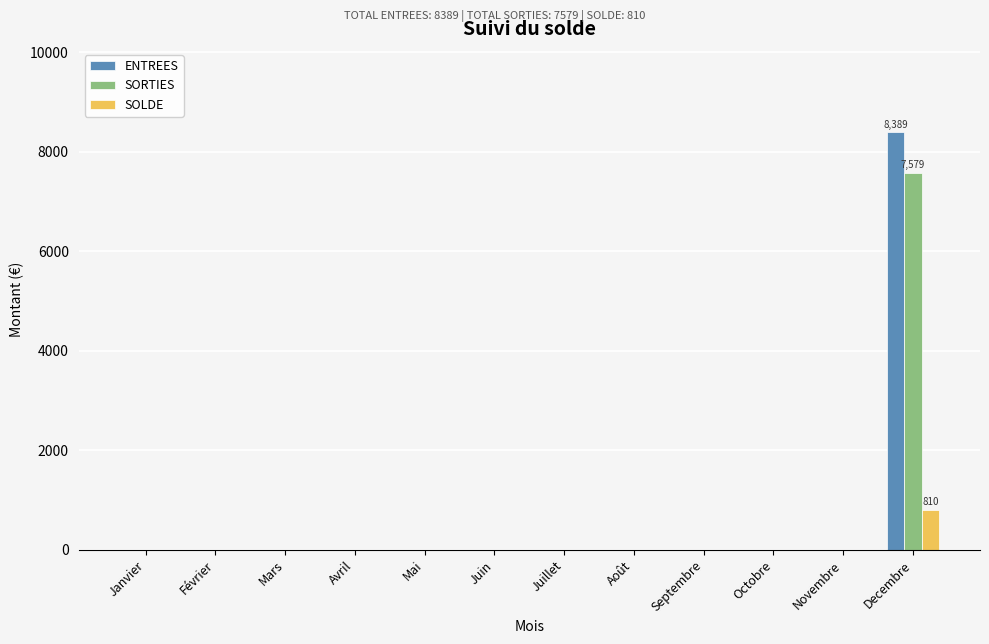

Is it true that SORTIES equals 0 at Juin?

True